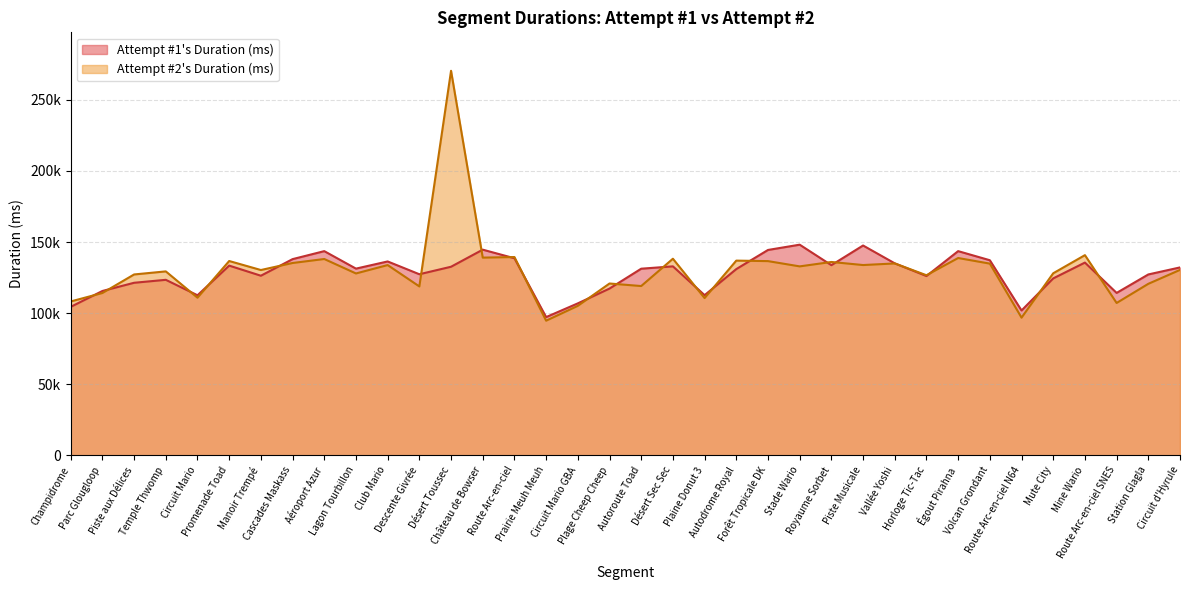

Reading left to right, what are all the values shown in this chart?

Attempt #1's Duration (ms): 104461	115610	121382	123462	112597	133449	126340	138003	143624	131330	136376	127380	132654	144658	138621	97251	106908	117314	131276	132925	112682	131006	144452	148166	133755	147586	135052	126114	143626	137228	101898	124463	135579	114255	127237	132175
Attempt #2's Duration (ms): 108247	114188	127228	129387	110893	136683	130348	135287	138088	127930	133826	118811	270400	139067	139469	94727	105168	120871	119086	138287	110628	136966	136608	132907	136008	133848	134969	126686	138789	134847	96866	128067	140808	107188	120647	130431